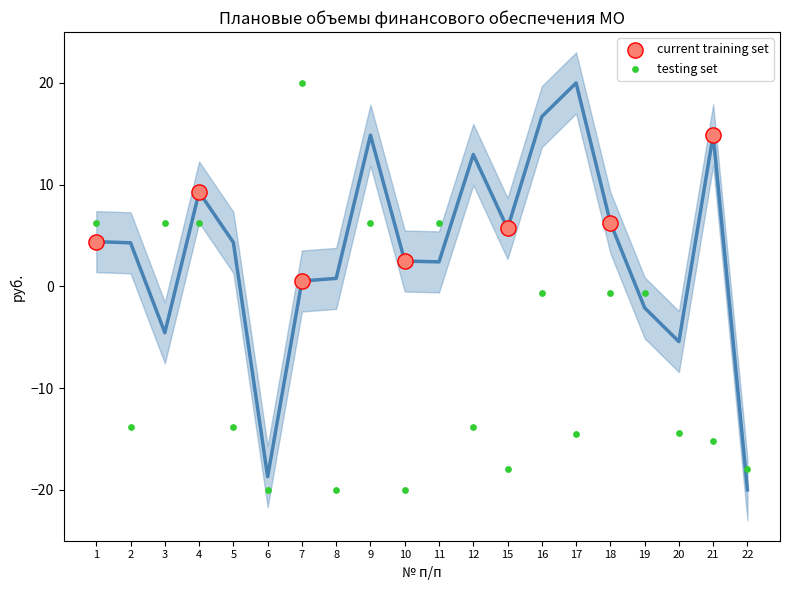

Which series contains the lowest Y value?

testing set